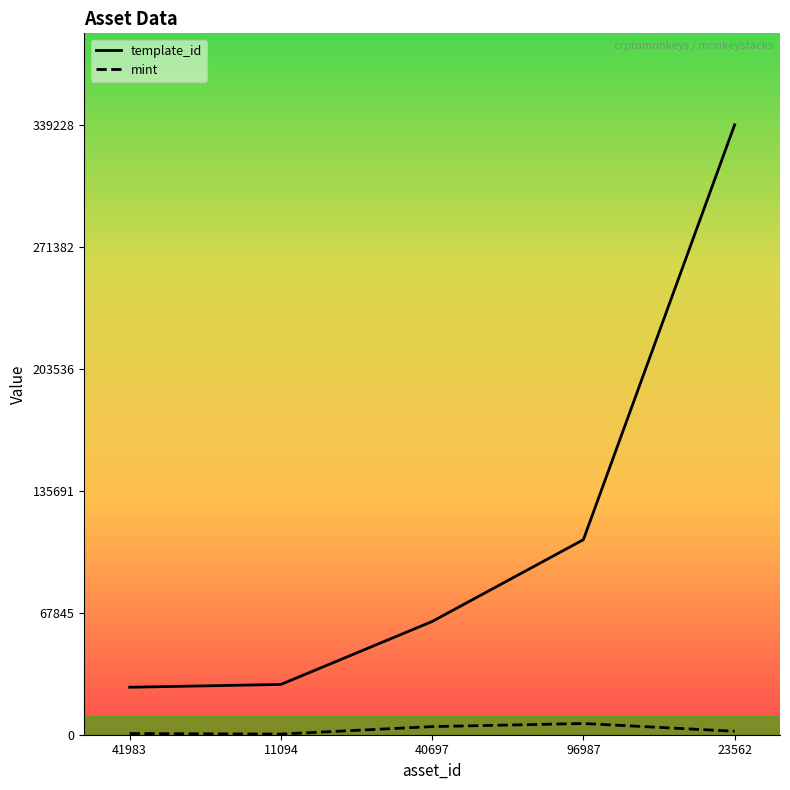

Is the value of mint at 41983 greater than the value of template_id at 40697?

No